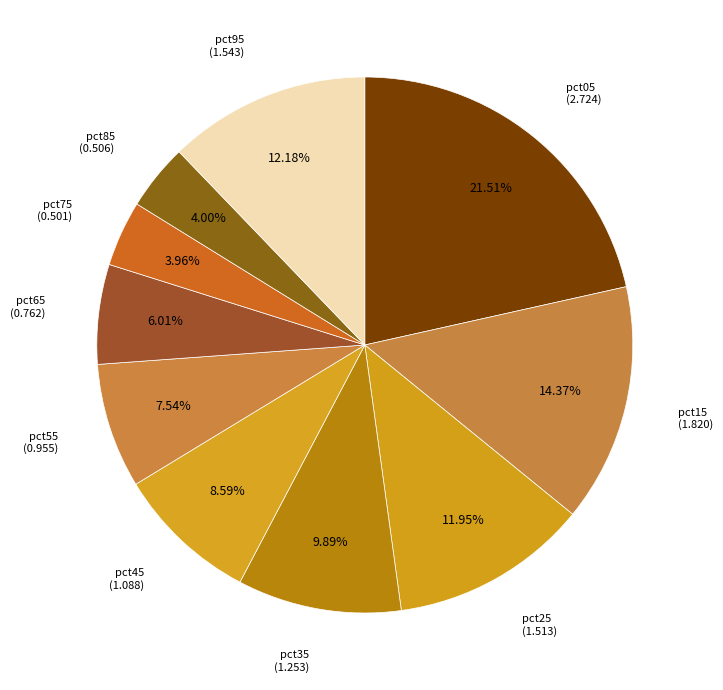

Which slice is the largest?

pct05